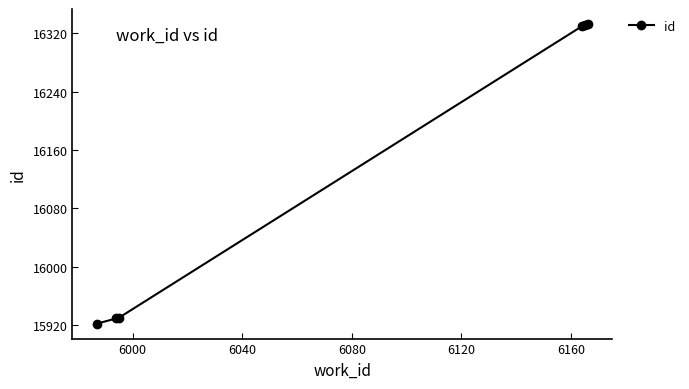

What is the value of the 1st point from the left?

15922